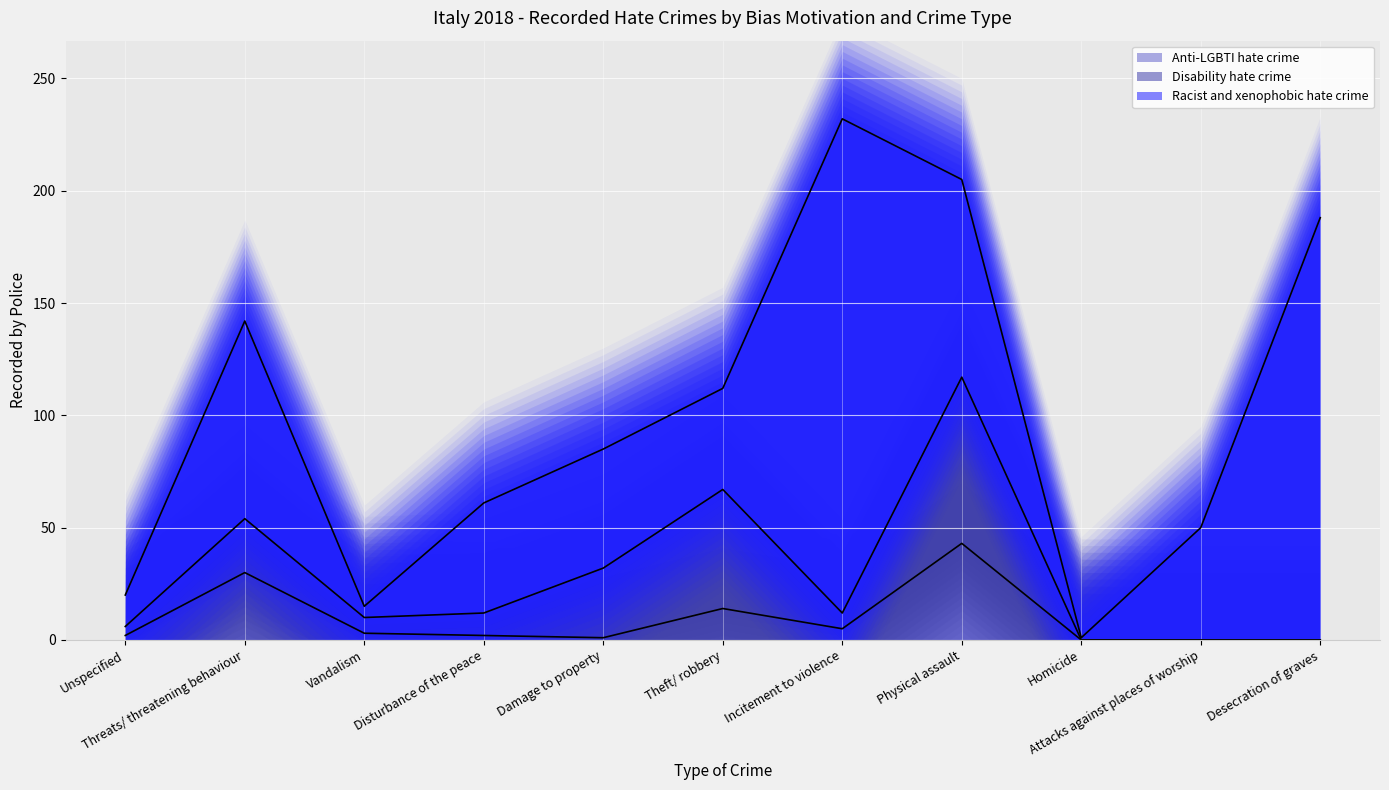

The value of Anti-LGBTI hate crime at Physical assault is 9. True or false?

False